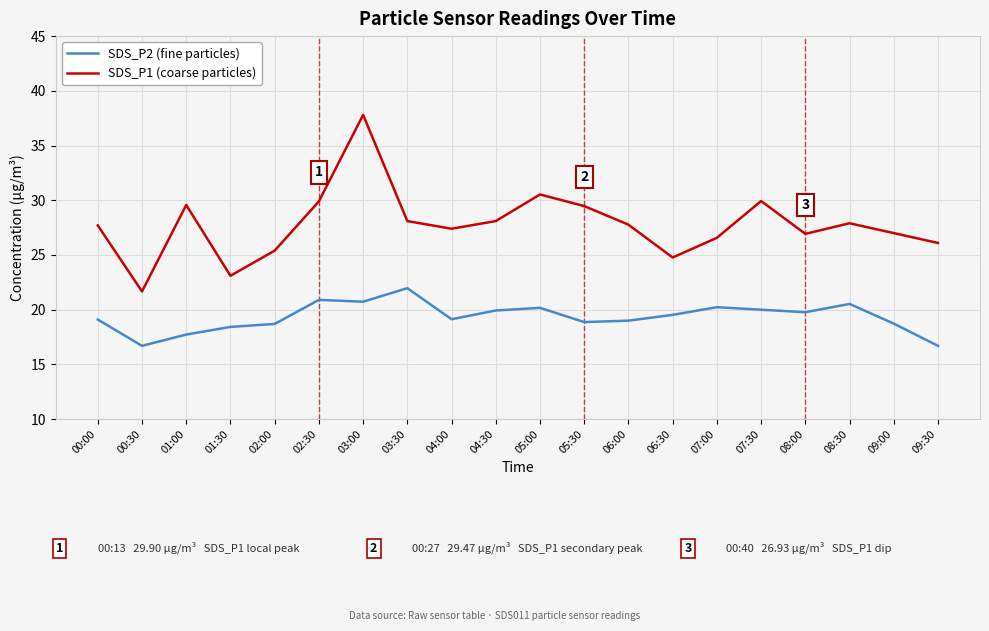

How many distinct data groups are displayed?

2